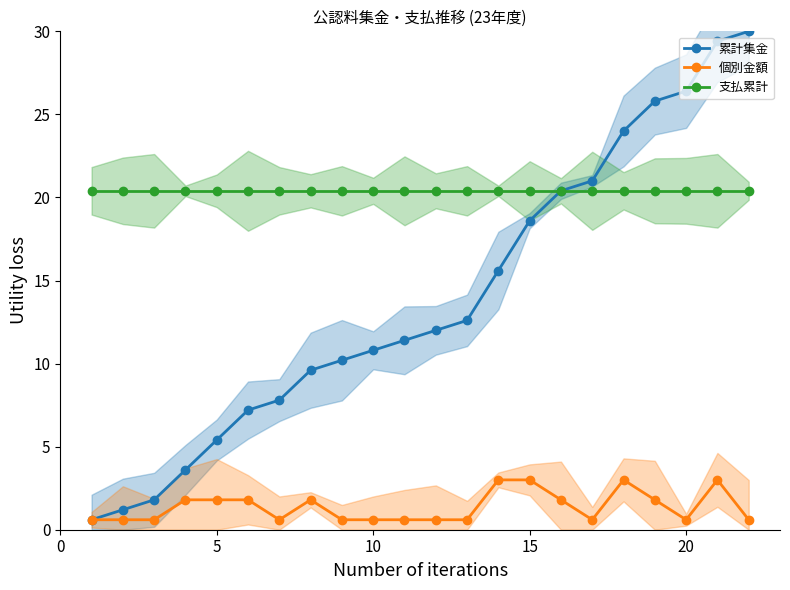

What is the greatest value displayed?

30.0